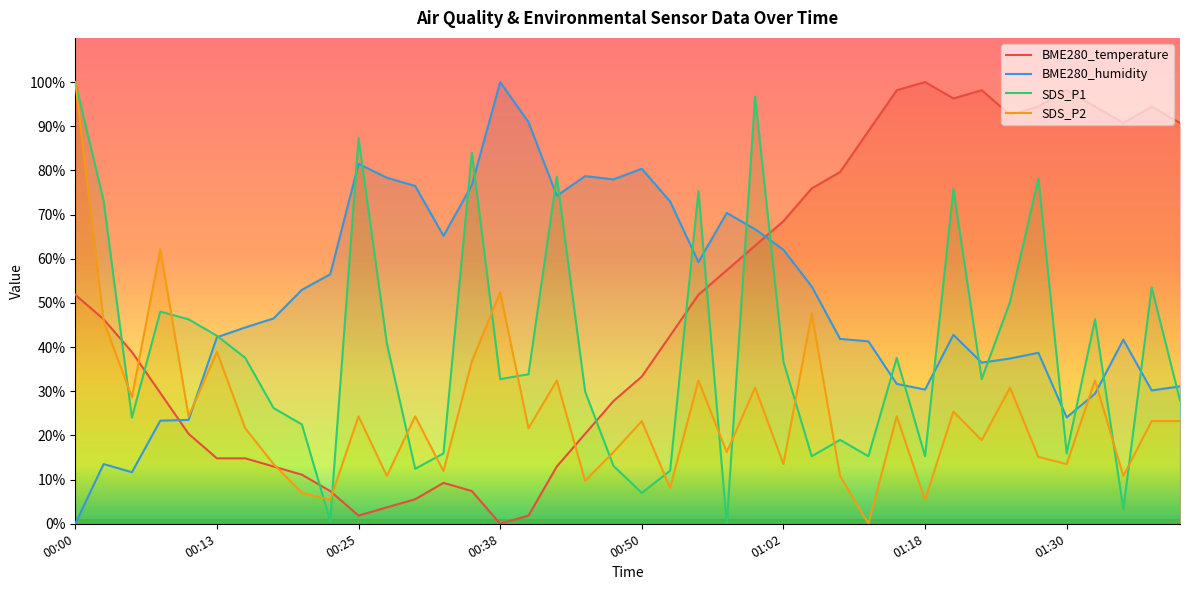

After their last crossing, which series has the higher values: SDS_P1 or SDS_P2?

SDS_P1